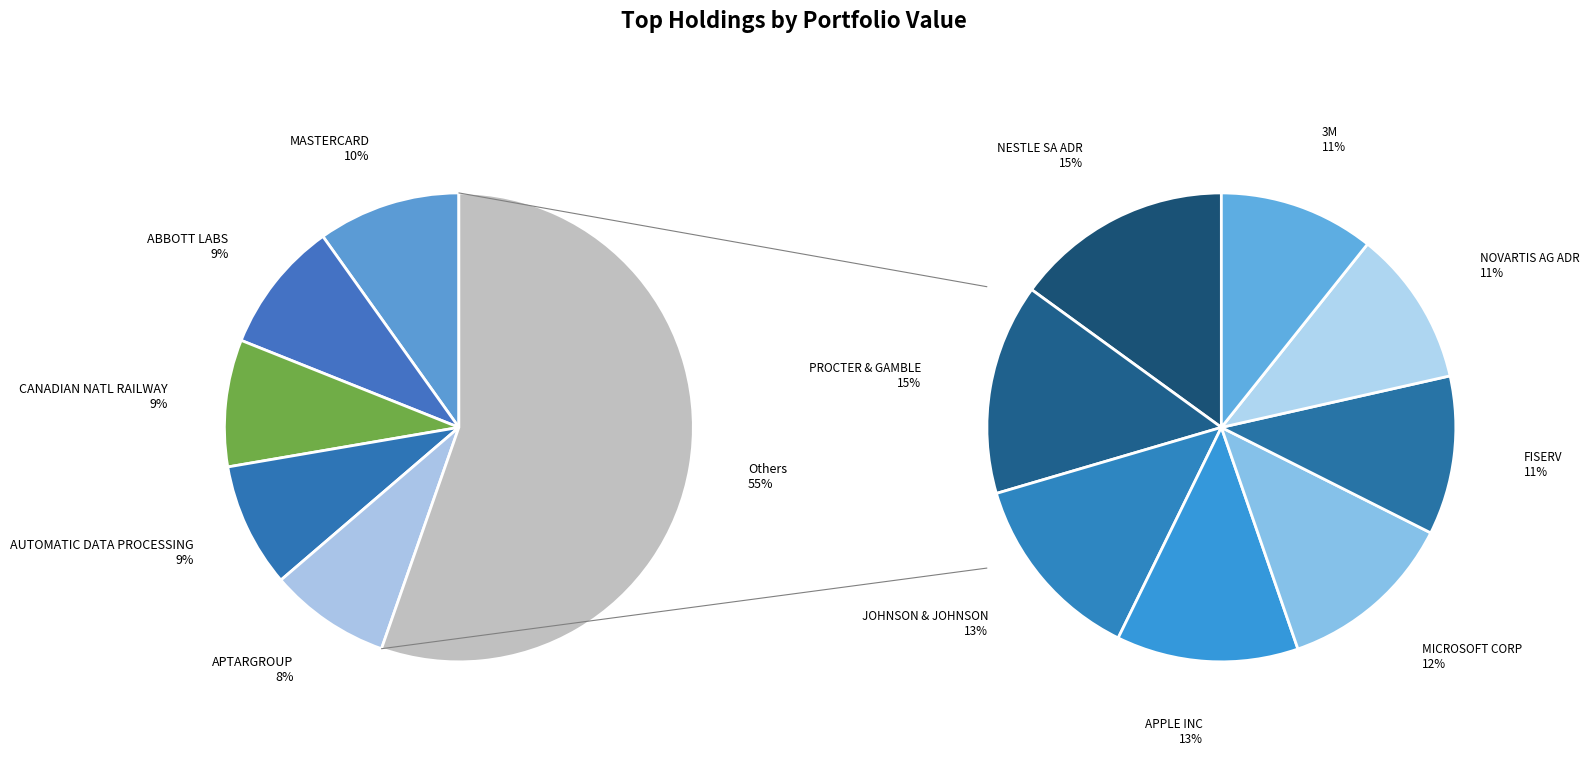

Approximately how many times larger is the value at 3M compared to APTARGROUP?

0.7